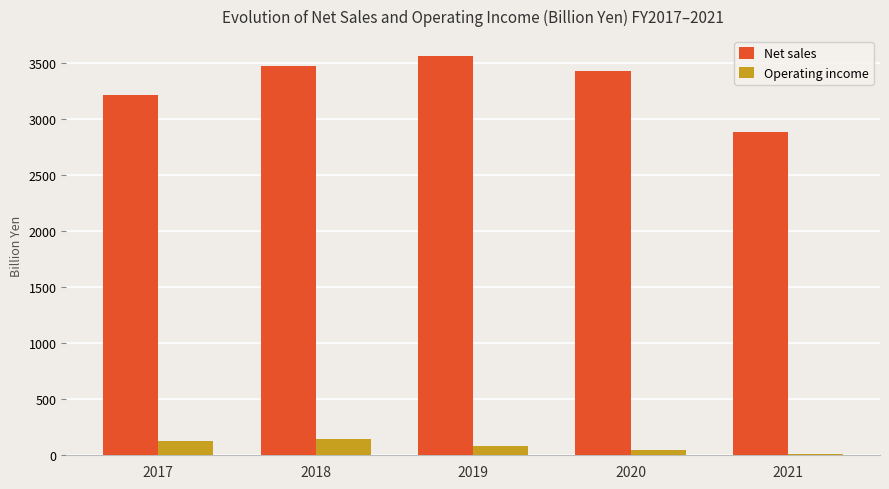

True or false: Net sales has a value of 3564.2 at 2019.

True